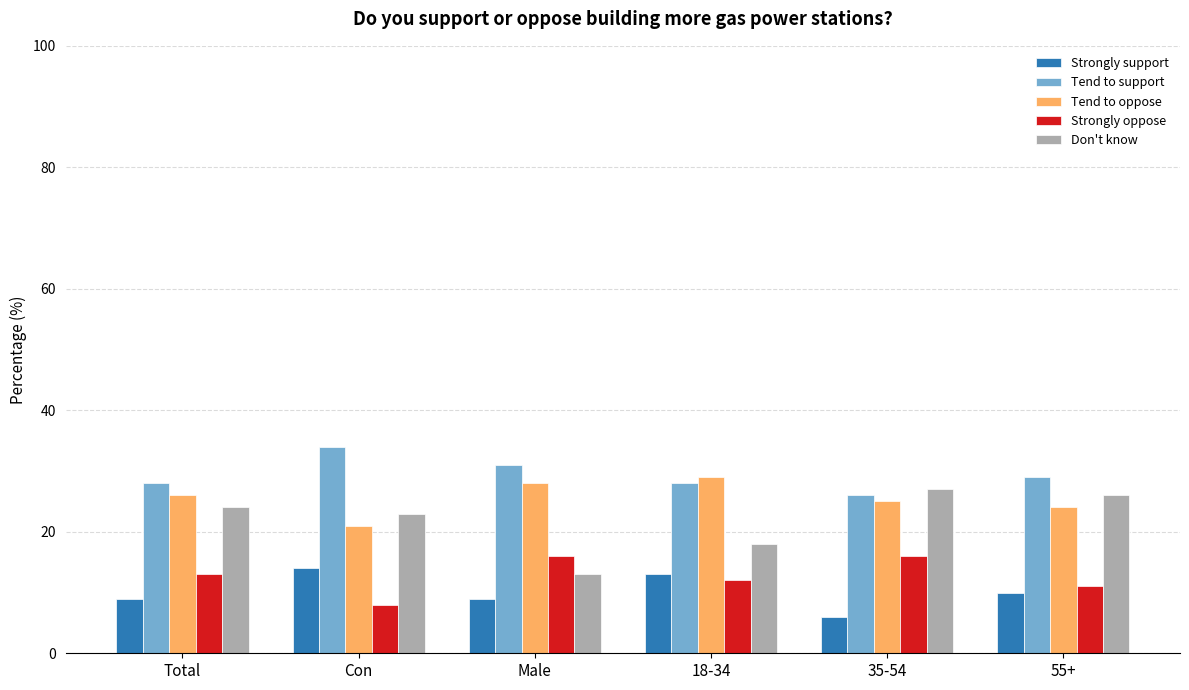

The value of Strongly support at Total is 14. True or false?

False